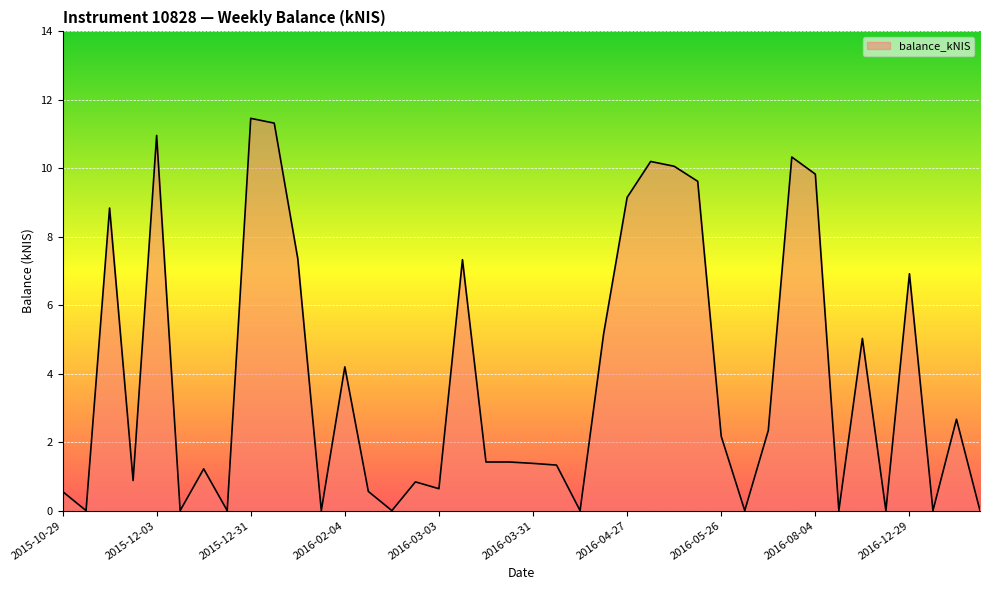

What is the maximum value shown in the chart?

11.5